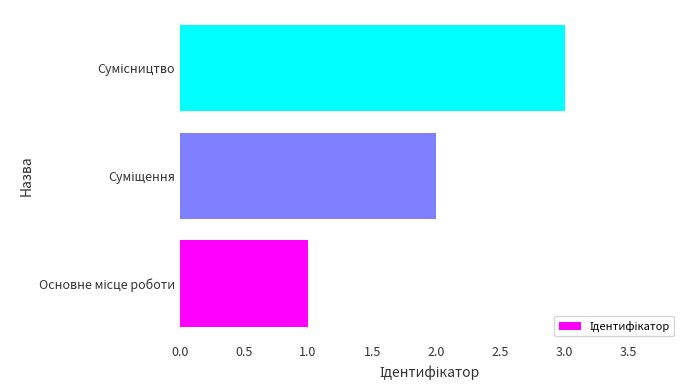

Count the values in the range 1 to 3.

3